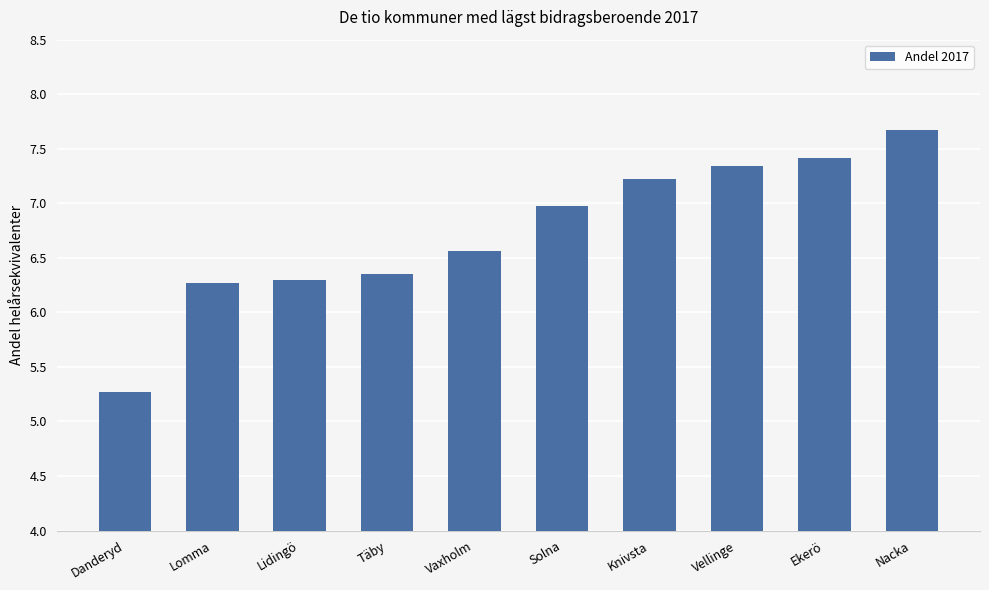

Approximately how many times larger is the value at Solna compared to Vellinge?

1.0